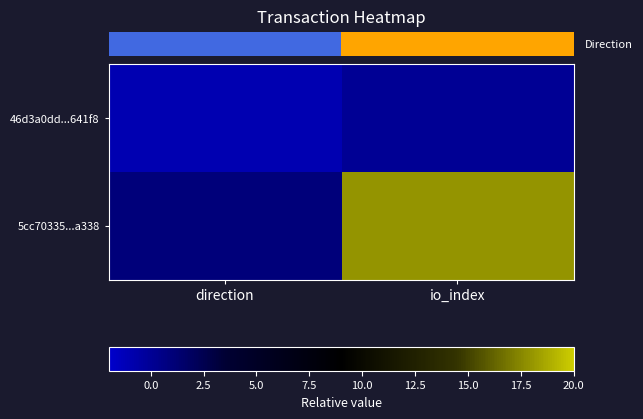

List the series in order of their peak value, highest first.

5cc70335...a338, 46d3a0dd...641f8